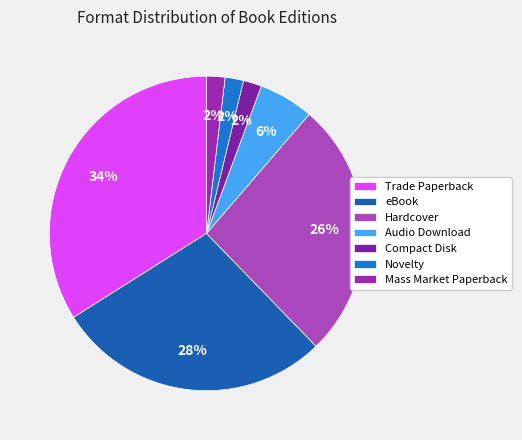

Rank the categories by value from highest to lowest.

Trade Paperback, eBook, Hardcover, Audio Download, Compact Disk, Novelty, Mass Market Paperback